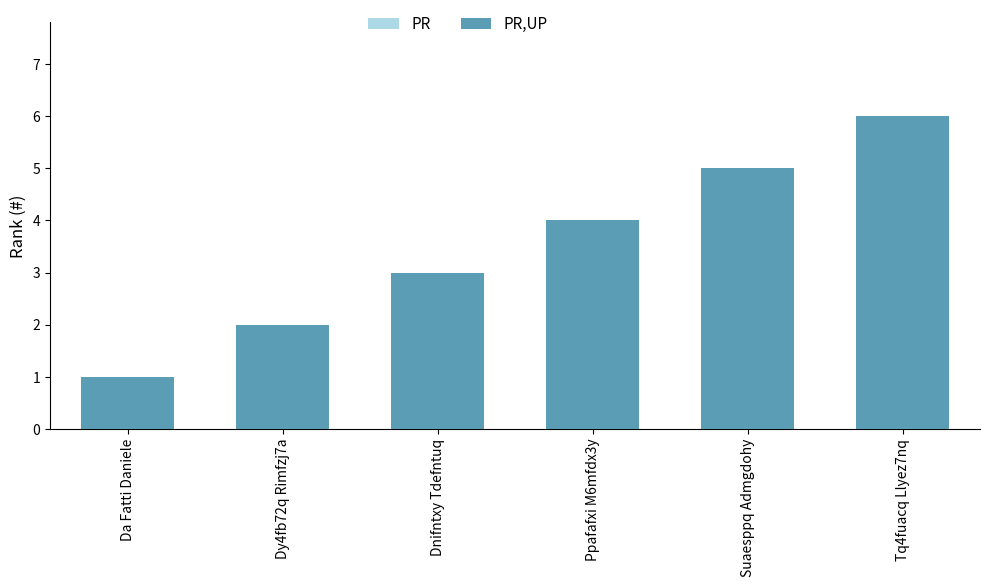

Which category has the lowest value in the PR series?

Da Fatti Daniele